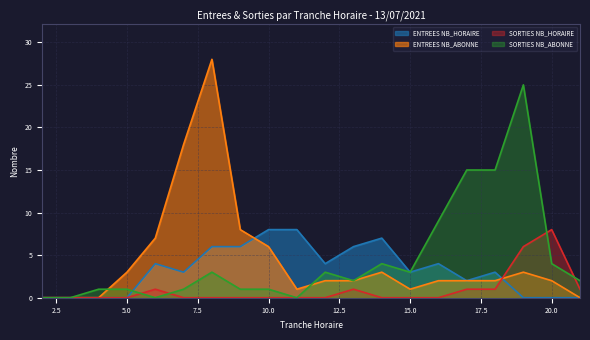

The ENTREES NB_ABONNE series shows 2 at 12. True or false?

True